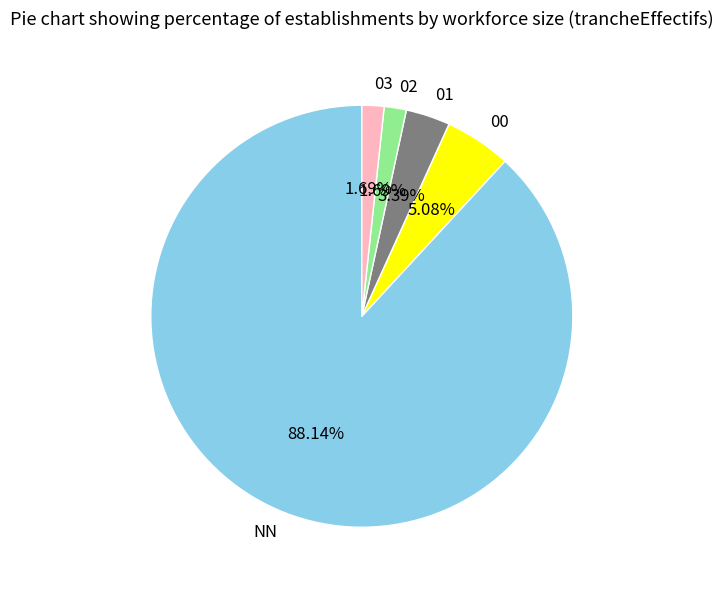

What is the ratio of the value at 03 to the value at 01?

0.5